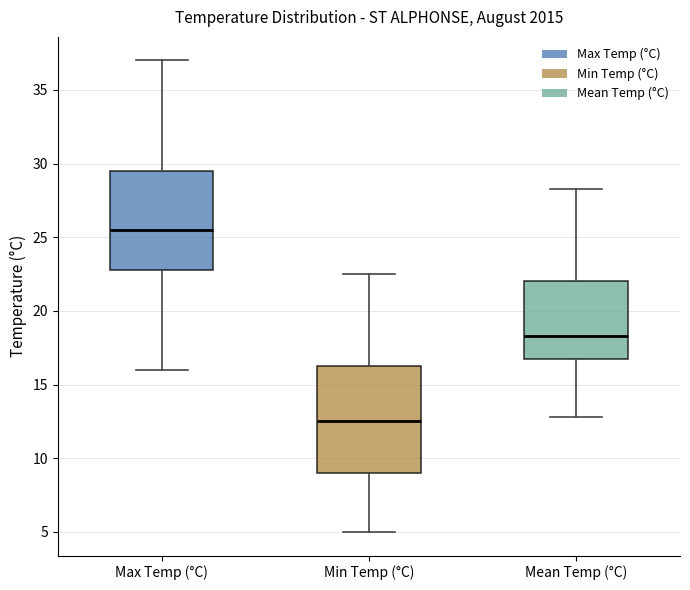

Which box has the lowest median line?

Min Temp (°C)